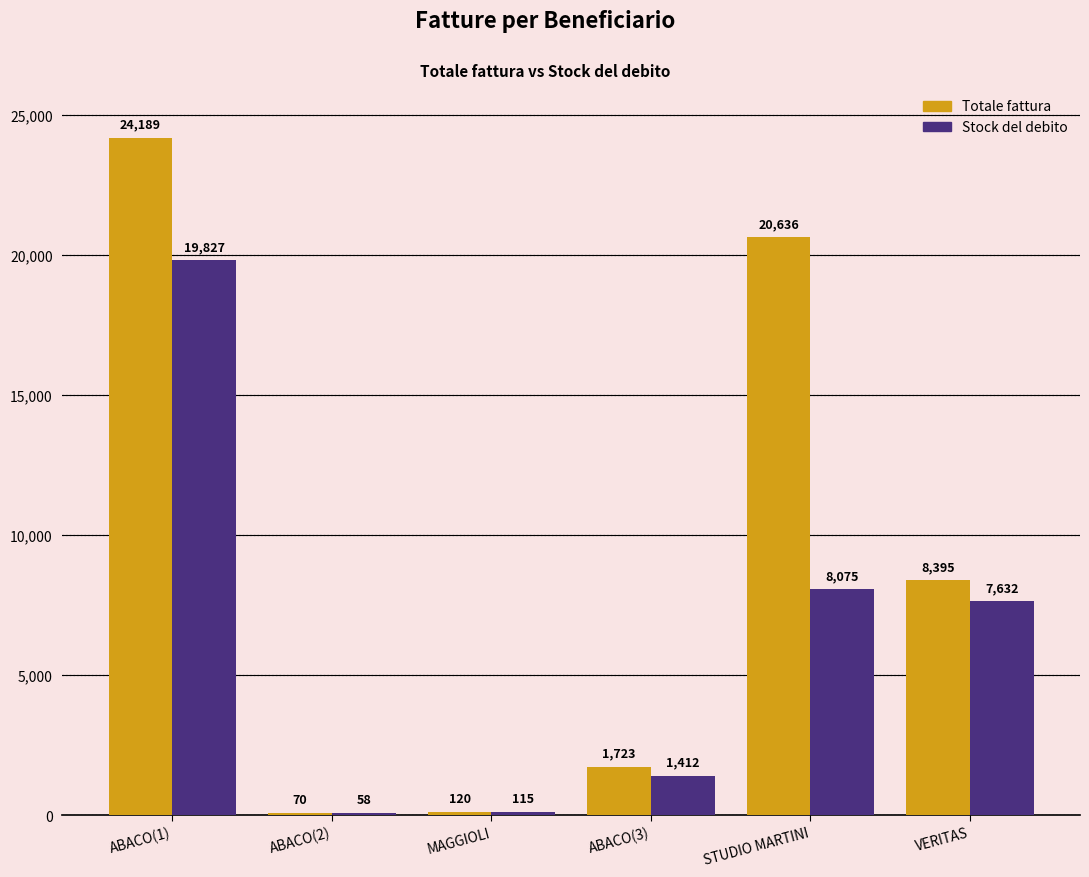

Are the bars grouped side by side (vs. stacked)?

Yes